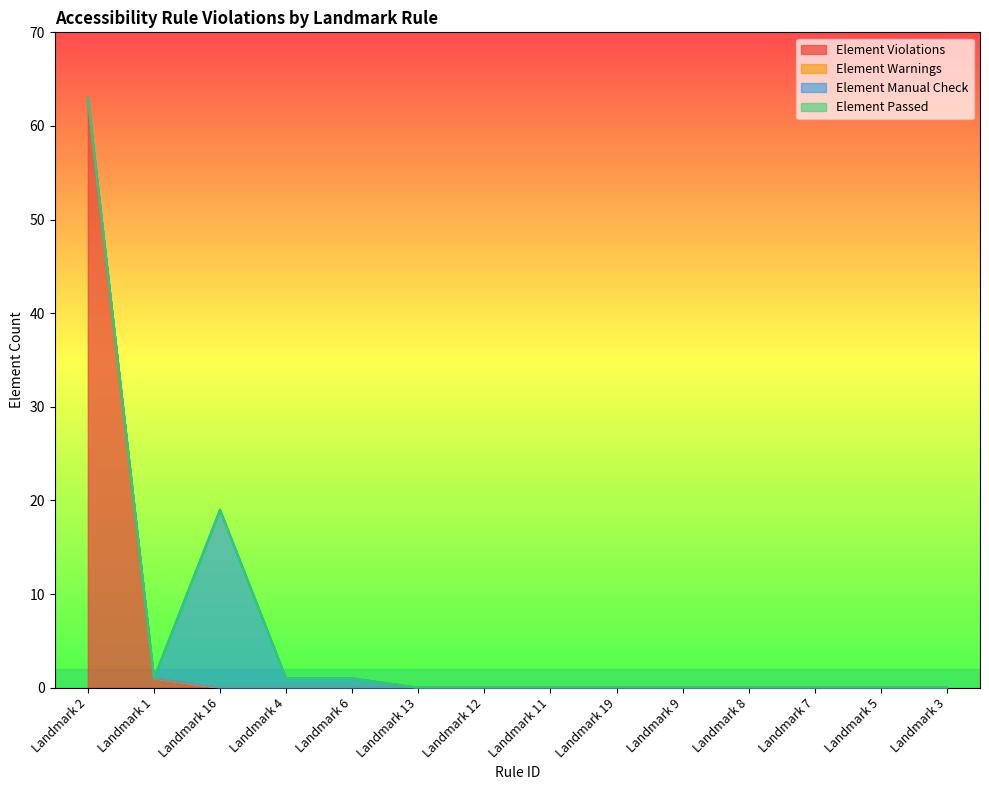

How many distinct data groups are displayed?

4